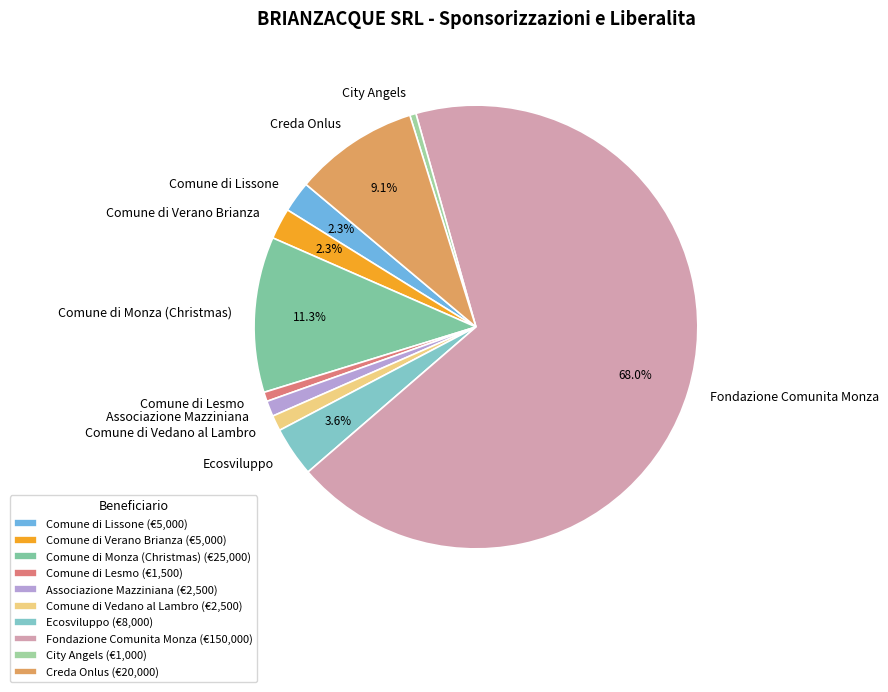

Does Fondazione Comunita Monza represent more than half of the total?

Yes